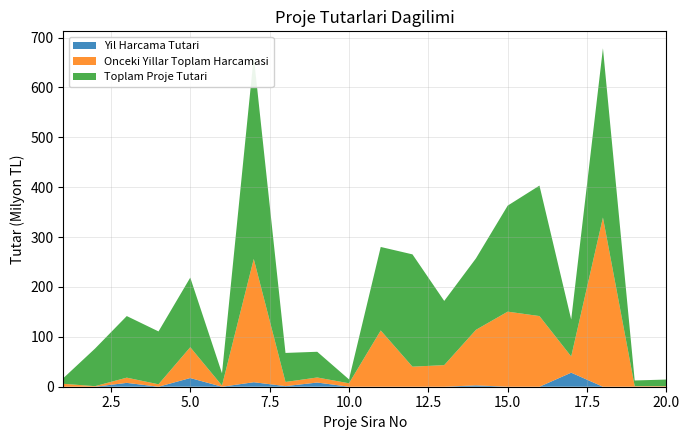

Reading left to right, what are all the values shown in this chart?

Toplam Proje Tutari: 1=11260524	2=75358800	3=123497000	4=105992810	5=139555900	6=24629000	7=406055100	8=58203000	9=51546300	10=7817040	11=167415000	12=225147429	13=128722000	14=143251000	15=212581000	16=261570430	17=74104800	18=339305175	19=11416900	20=13260500
Onceki Yillar Toplam Harcamasi: 1=5862516	2=1103300	3=10444500	4=4879490	5=61763900	6=2302300	7=247214550	8=8354380	9=10137263	10=6895070	11=112794000	12=40216391	13=43299300	14=111388200	15=150544900	16=141665986	17=32531400	18=339300940	19=1127500	20=1119800
Yil Harcama Tutari: 1=0	2=0	3=7731997	4=0	5=17435000	6=0	7=9011495	8=1197210	9=8394222	10=0	11=0	12=0	13=0	14=2718000	15=0	16=0	17=28149999	18=0	19=0	20=0